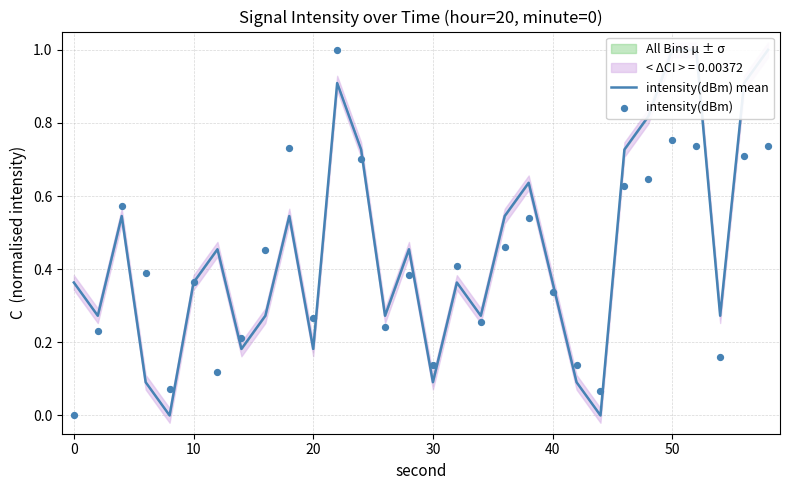

Which series has the largest Y range (max minus min)?

intensity(dBm) mean